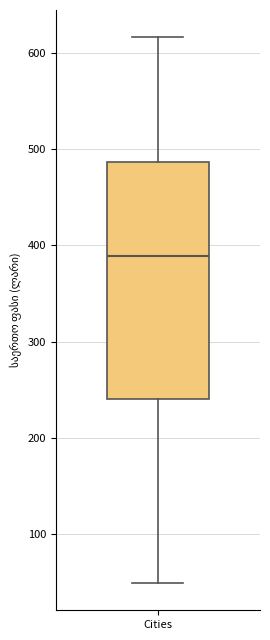

Where does the upper whisker of the box for Cities end on the y-axis? The values are not printed on the chart, so give them approximately, as read against the axis.

620